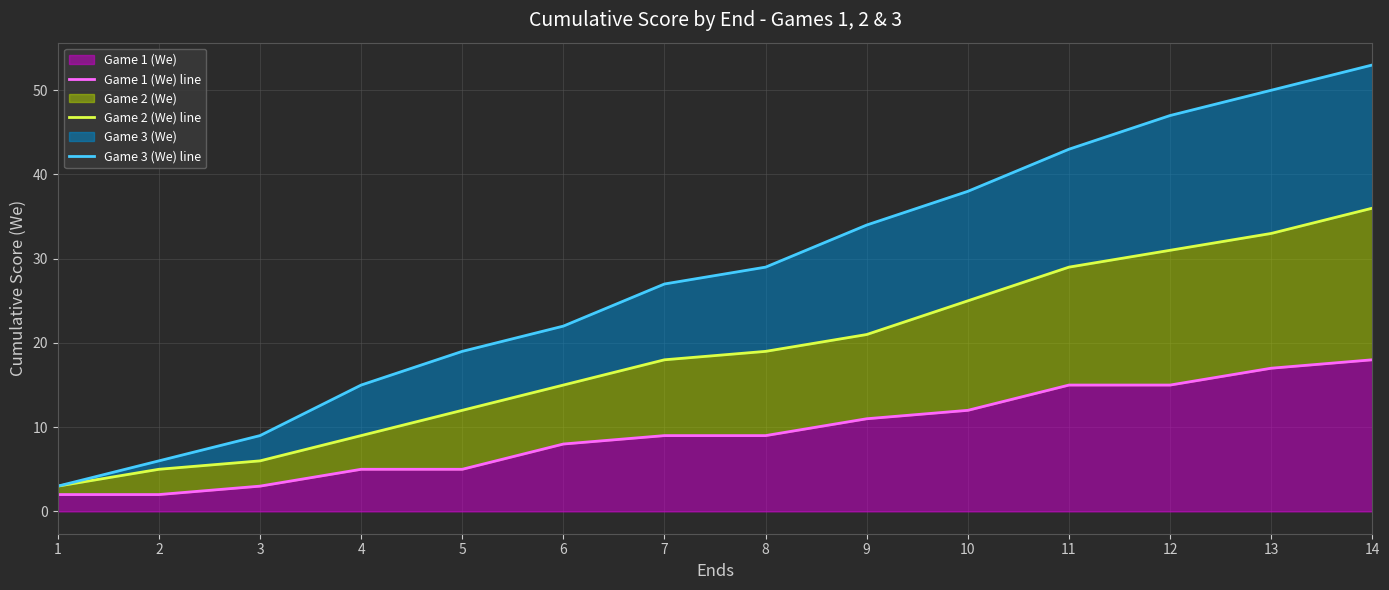

How many values in the Game 2 (We) line series exceed 19?

6